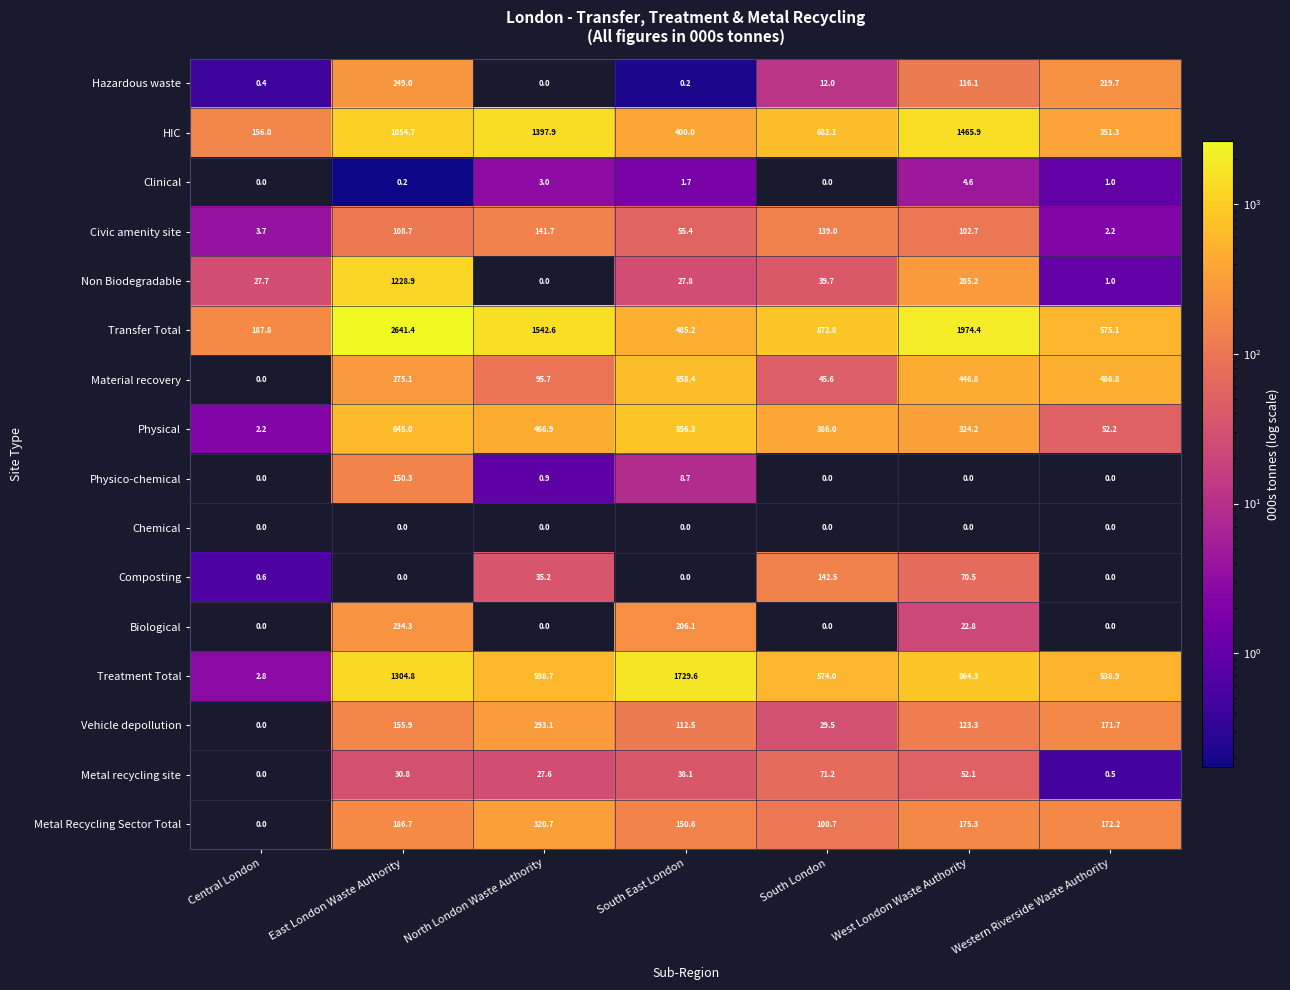

What is the sum of the Biological values at North London Waste Authority and East London Waste Authority?

234.3